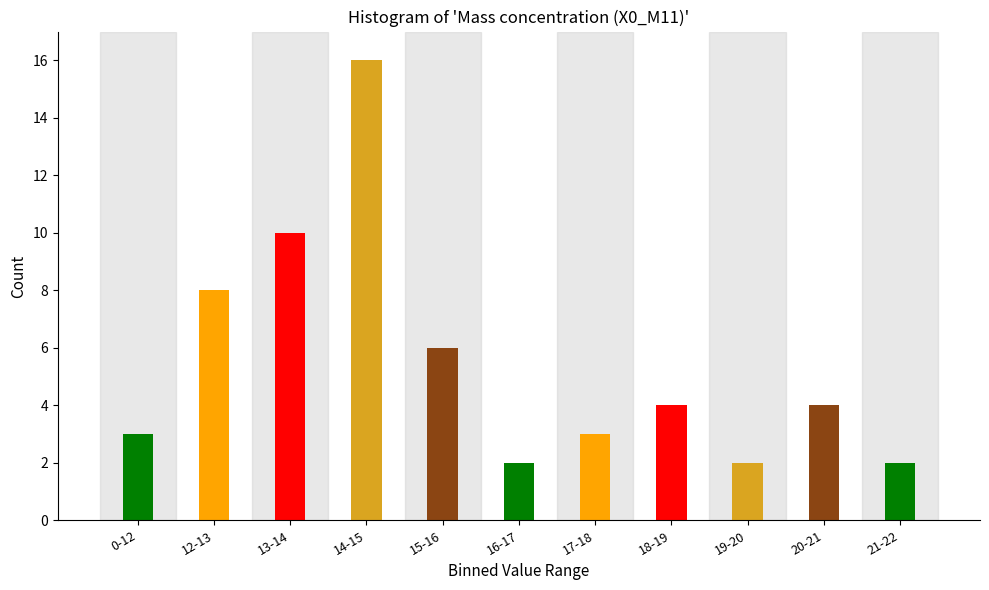

Reading left to right, what are all the values shown in this chart?

0-12=3	12-13=8	13-14=10	14-15=16	15-16=6	16-17=2	17-18=3	18-19=4	19-20=2	20-21=4	21-22=2